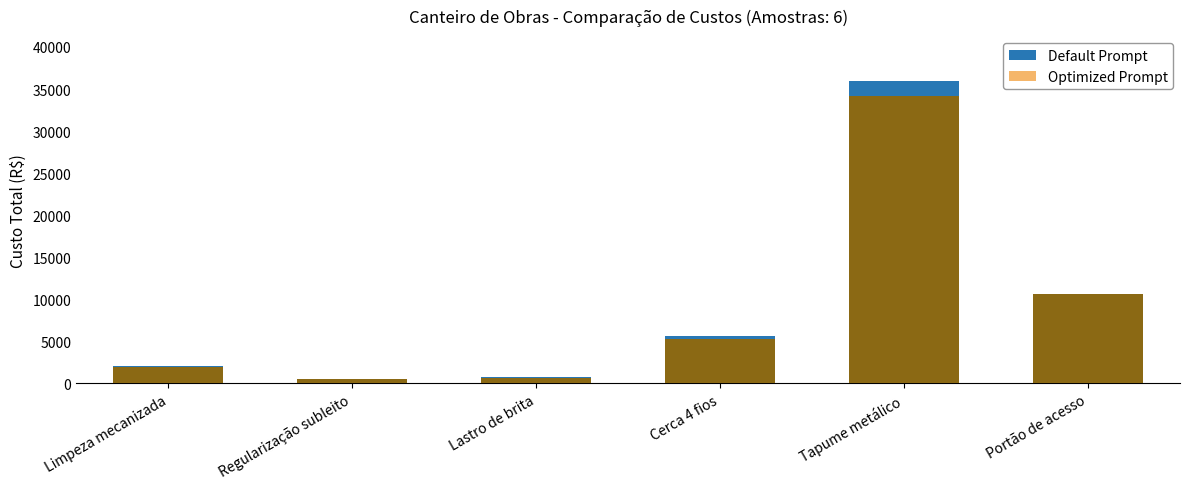

Rank the series by their average value, from lowest to highest.

Optimized Prompt, Default Prompt